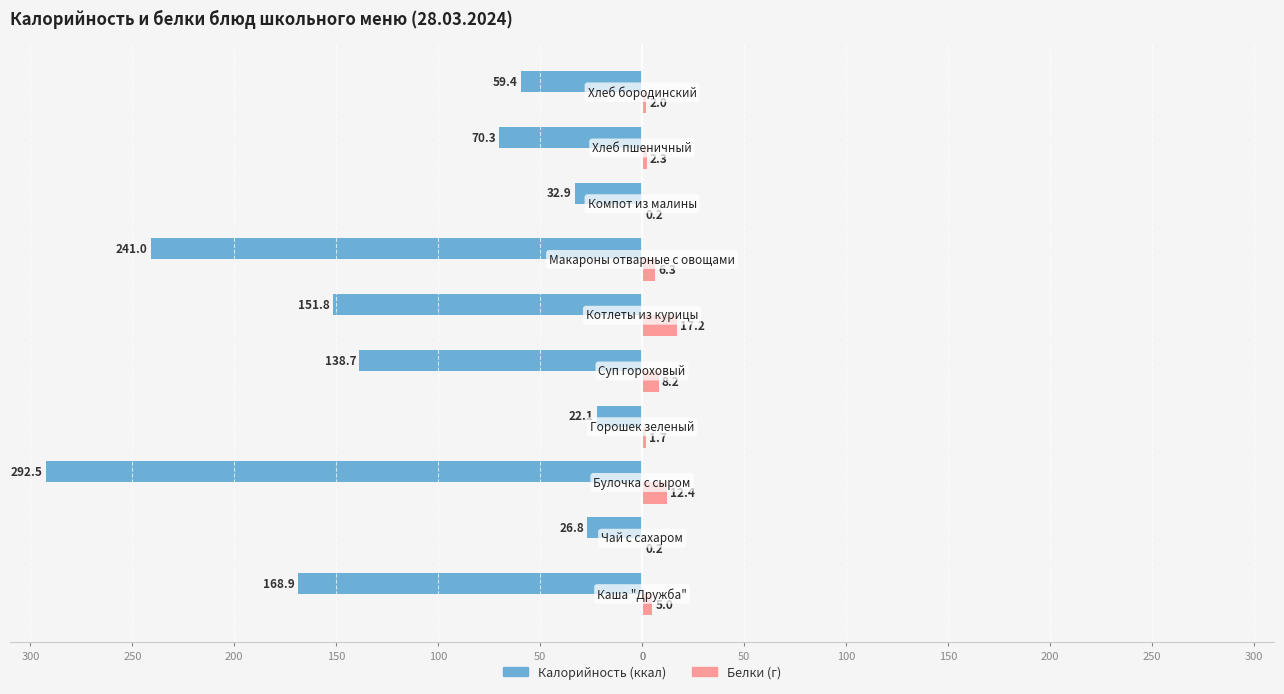

The value of Калорийность at 50 is -15.4. True or false?

False